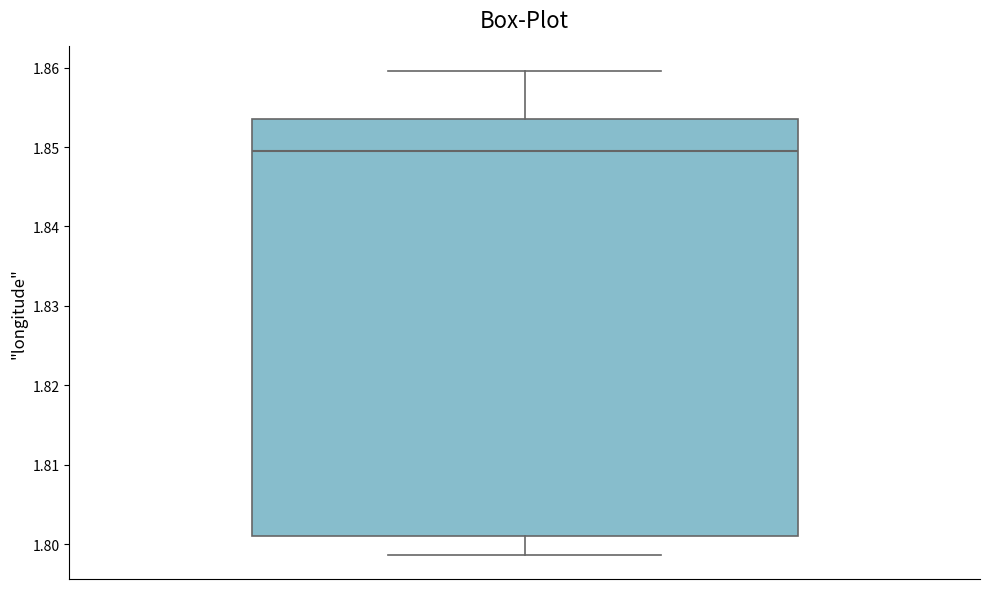

Read this box plot against the y-axis: the position of the median line, the range covered by the box, and the ends of both whiskers. The values are not printed on the chart, so give them approximately, as read against the axis.

median 1.850, box 1.801 to 1.854, whiskers 1.799 to 1.860